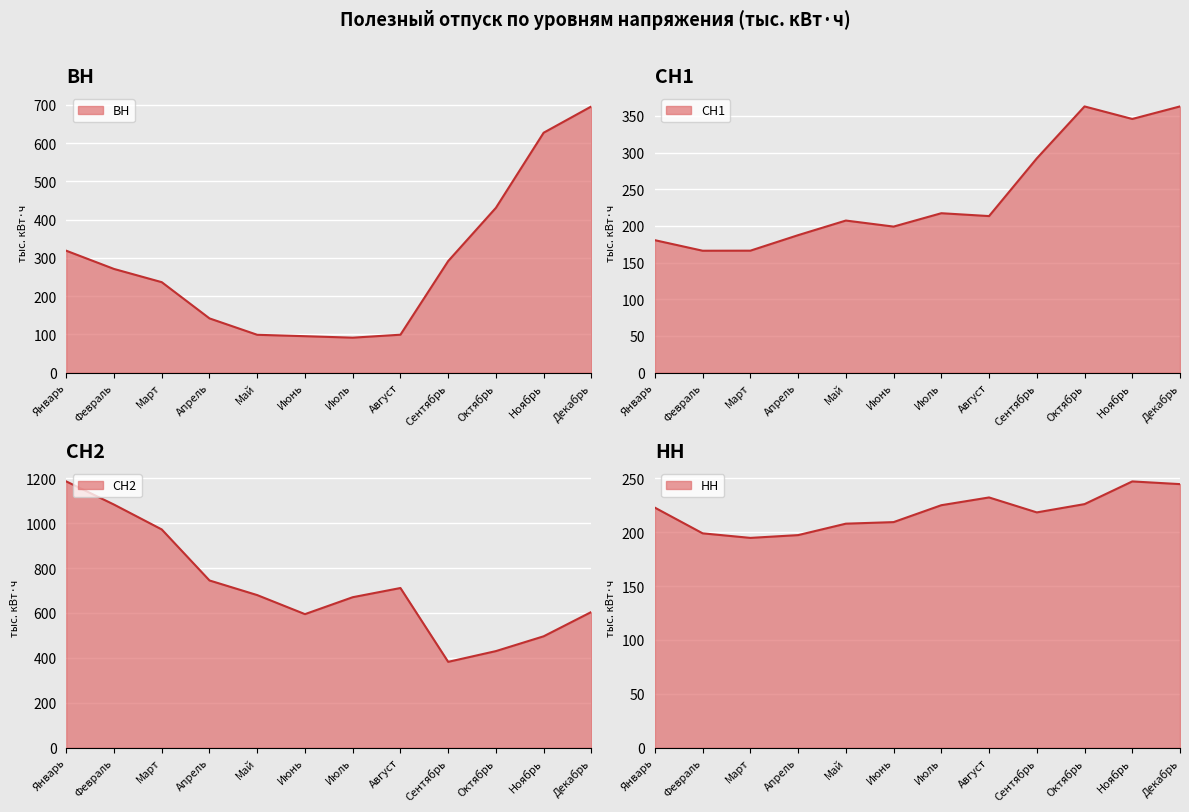

True or false: СН2 and СН1 intersect in this chart.

False